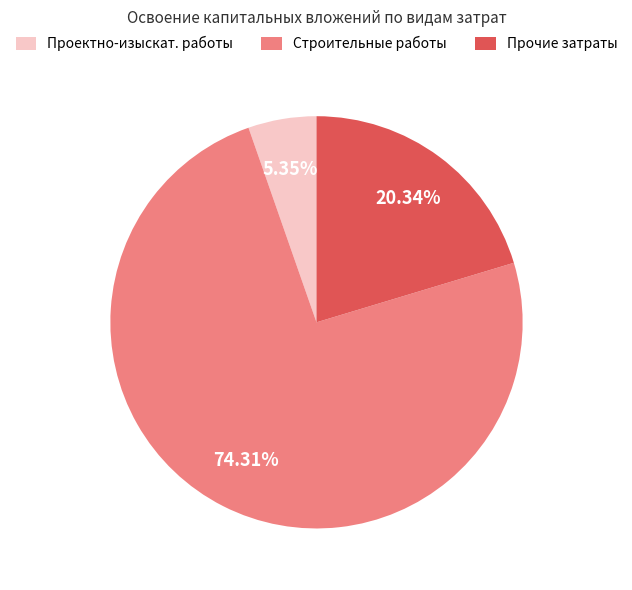

Rank the categories by value from lowest to highest.

Проектно-изыскат. работы, Прочие затраты, Строительные работы